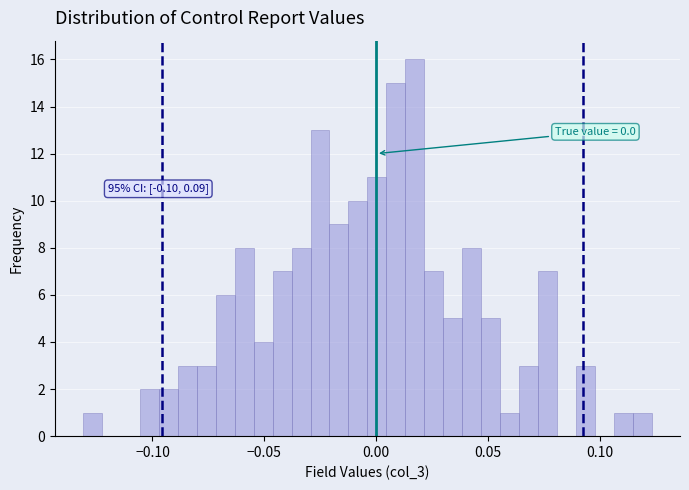

Around what value on the x-axis is the tallest bar? Give the approximate position of its centre, as read against the axis.

0.015